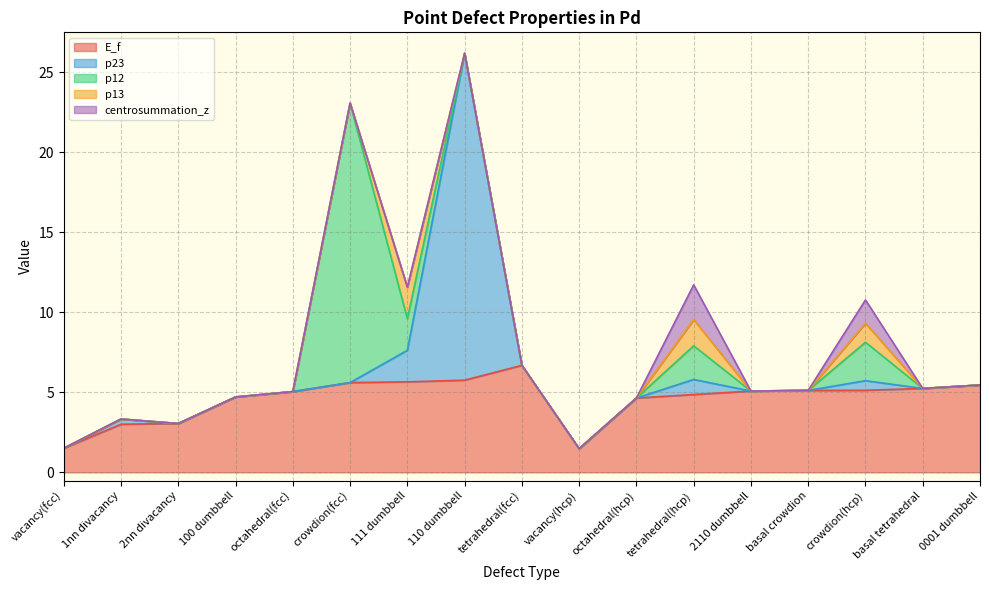

What are all the series names shown in the legend?

E_f, p23, p12, p13, centrosummation_z